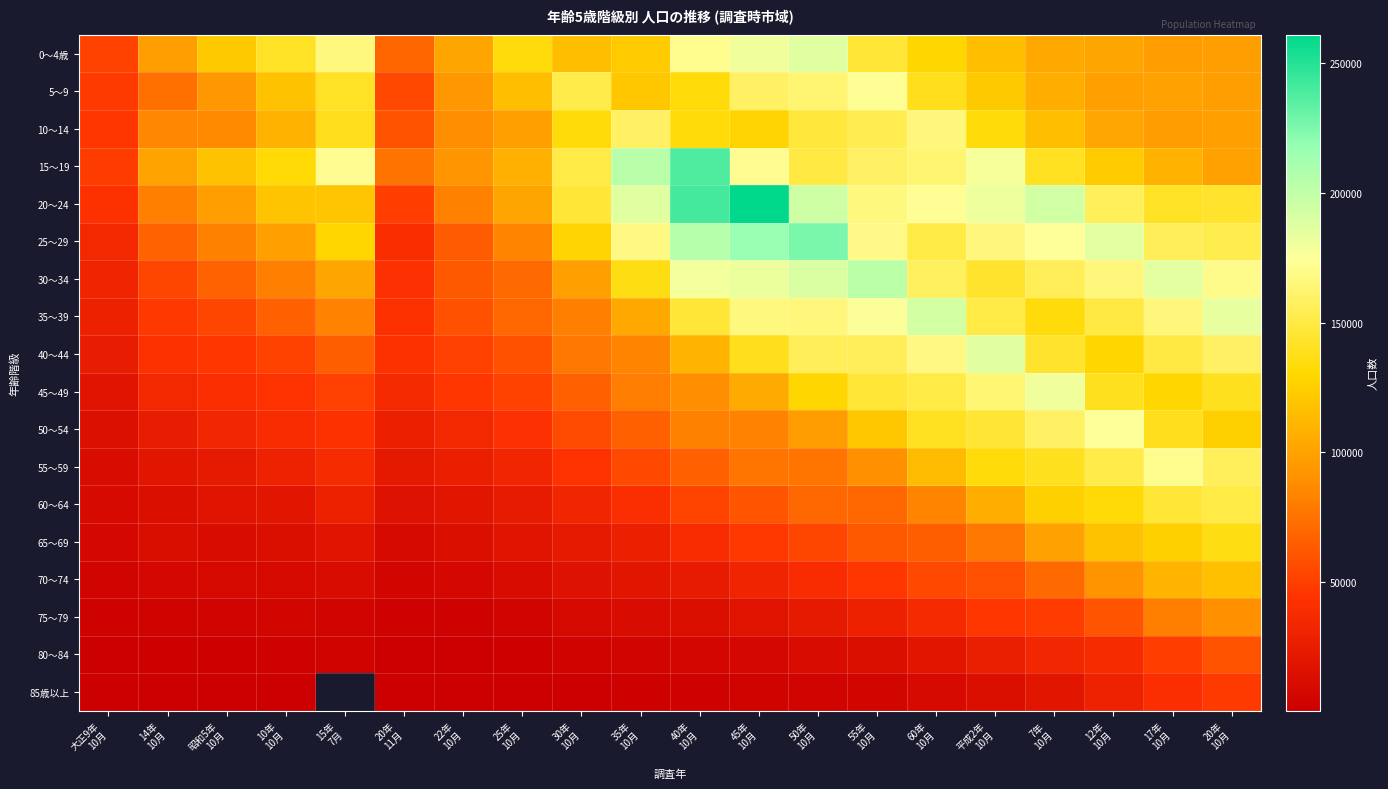

The 10～14 series shows 115607.0 at 7年 10月. True or false?

True